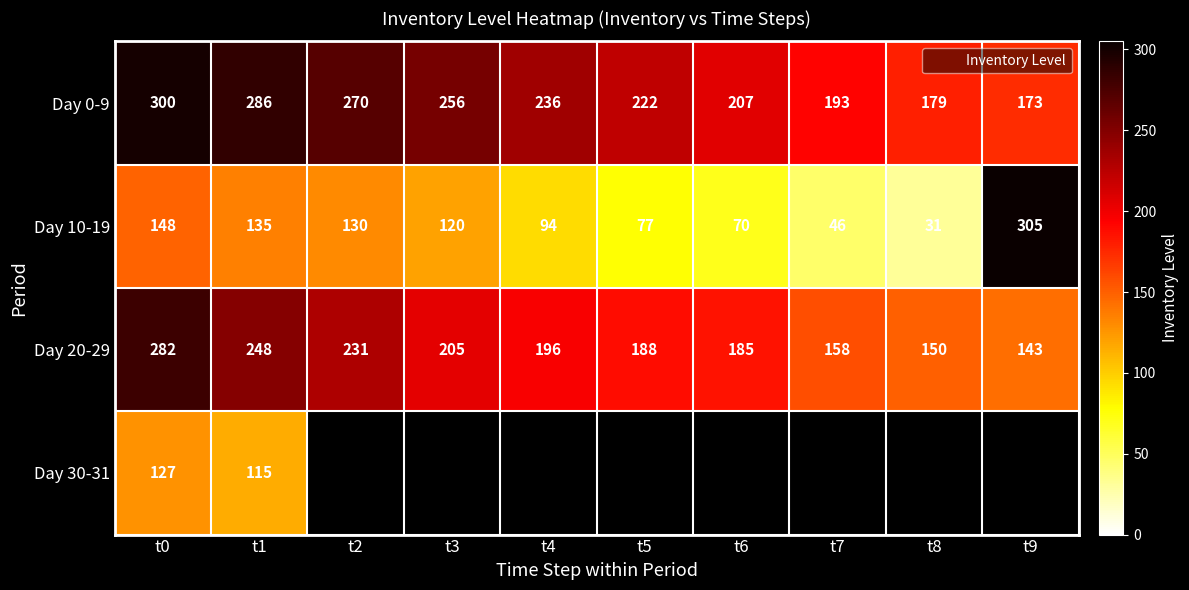

At which label is Day 0-9 closest to 236?

t4